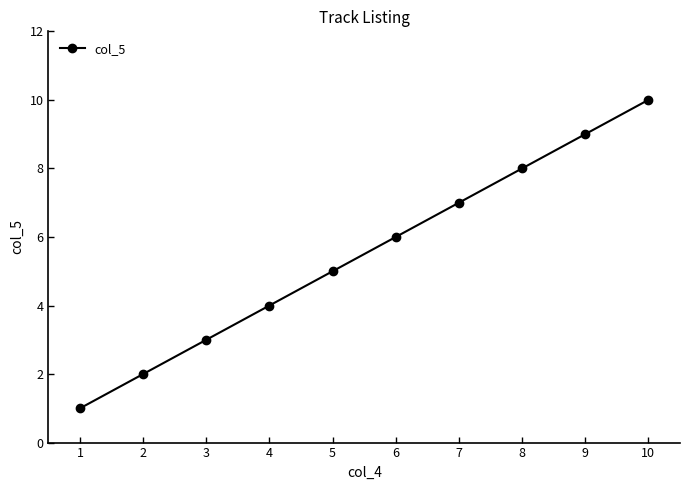

True or false: the data has more than 1 interior local peaks.

False